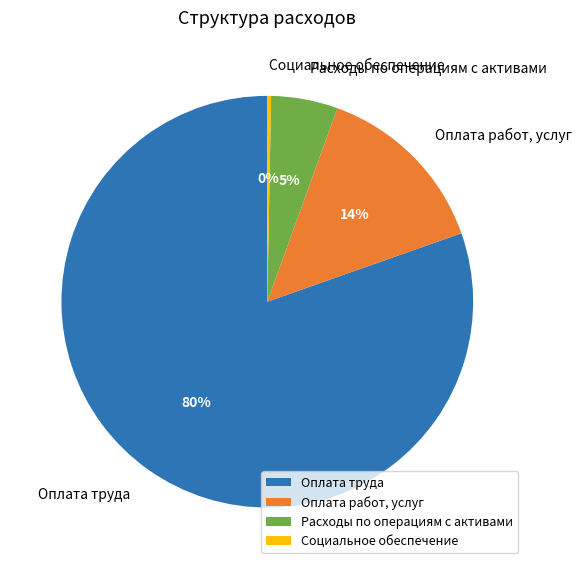

Rank the categories by value from highest to lowest.

Оплата труда, Оплата работ, услуг, Расходы по операциям с активами, Социальное обеспечение